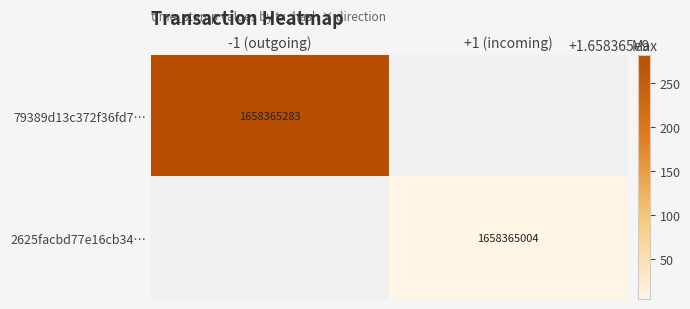

True or false: 2625facbd77e16cb34… has a value of 1658365004 at +1 (incoming).

True